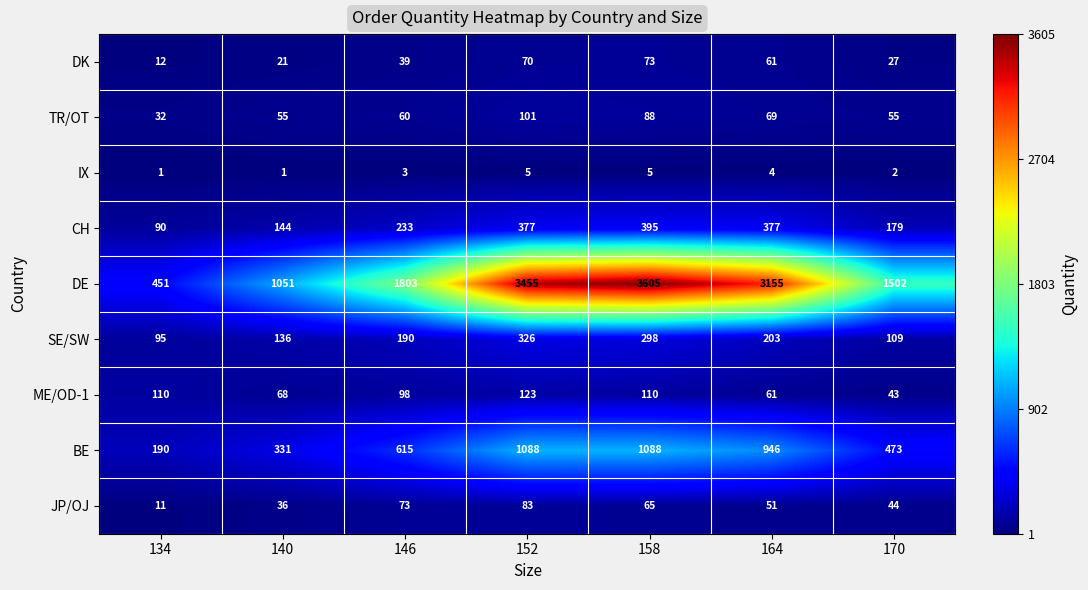

What is the difference between the DE values at 152 and 140?

2404